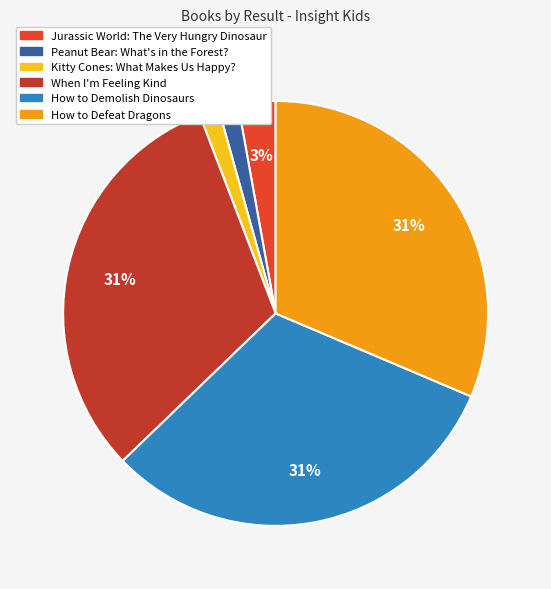

How many segments does this pie chart have?

6